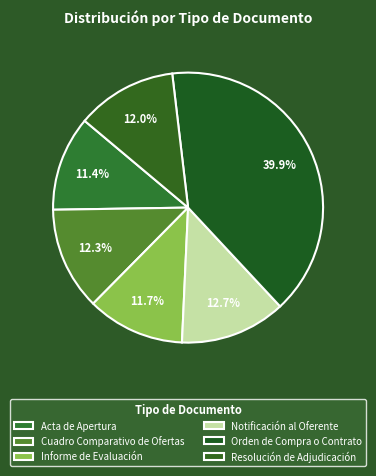

To the nearest percent, what percentage of the pie is Orden de Compra o Contrato?

40%